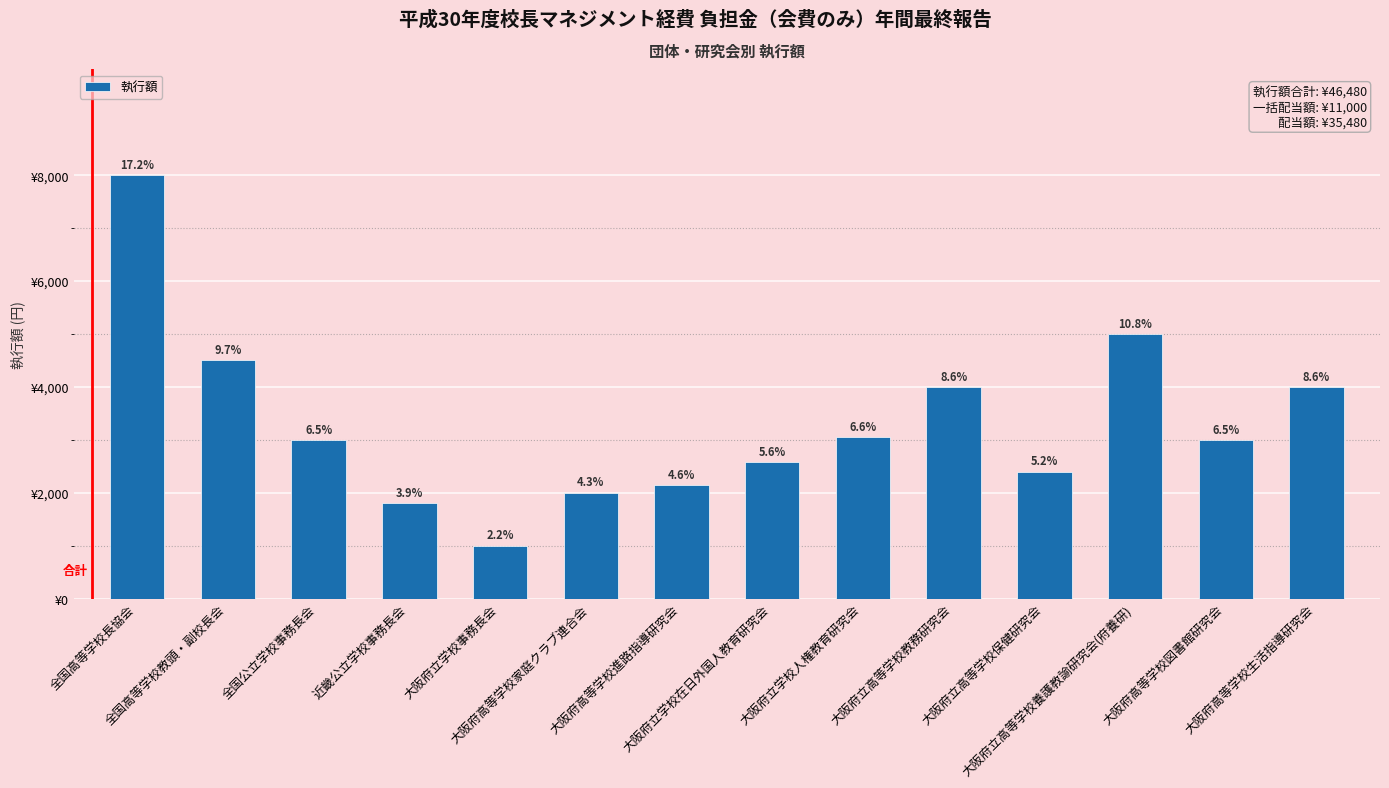

What is the smallest value displayed?

1000